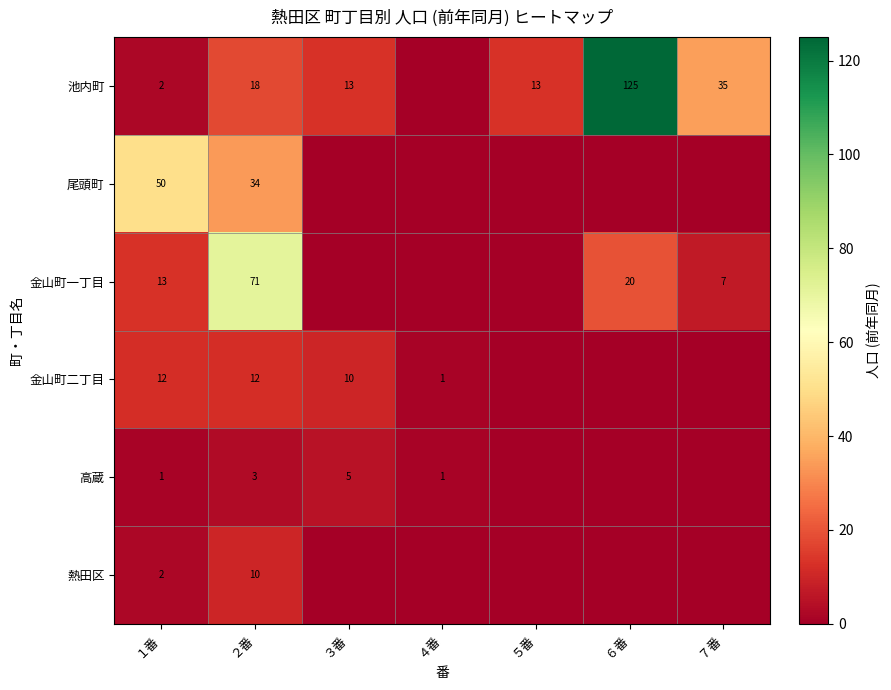

At which category is the sum across all series the highest?

２番